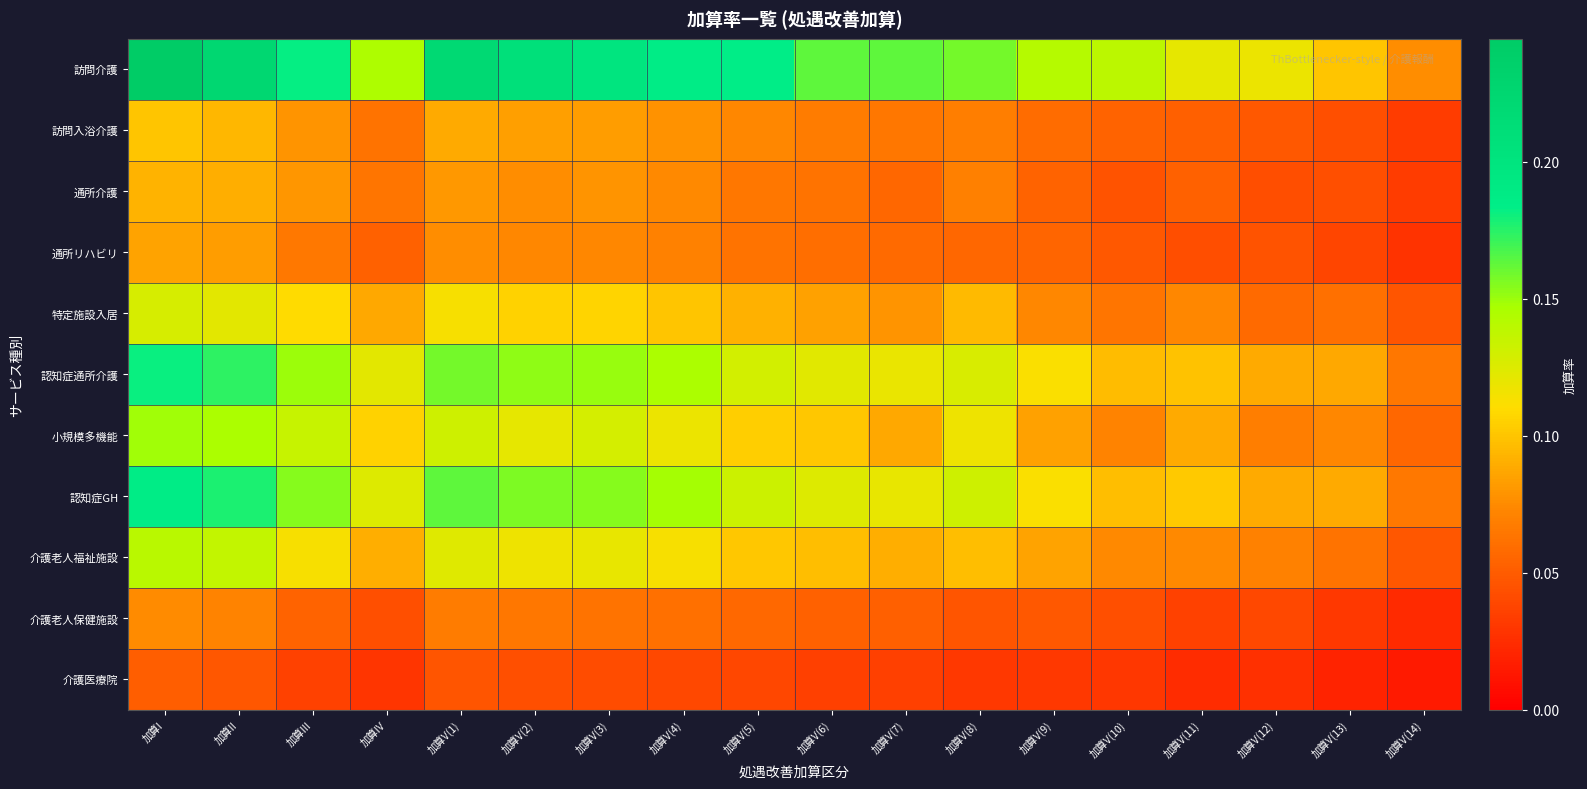

Rank the series at 加算I from highest to lowest value.

訪問介護, 認知症GH, 認知症通所介護, 小規模多機能, 介護老人福祉施設, 特定施設入居, 訪問入浴介護, 通所介護, 通所リハビリ, 介護老人保健施設, 介護医療院